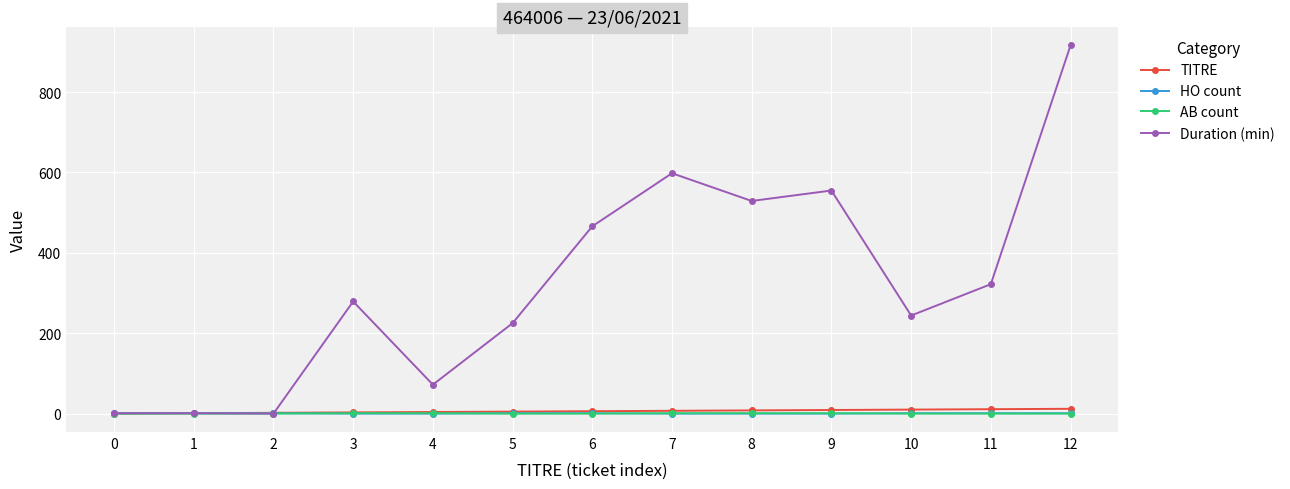

True or false: Duration (min) has more than 2 points higher than both neighbors.

True